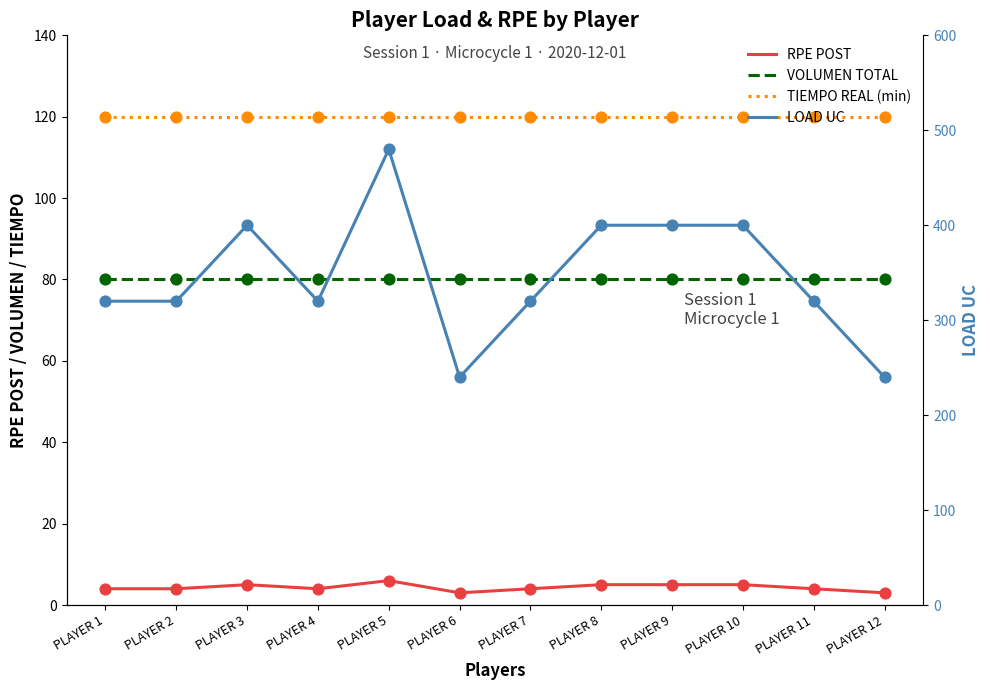

Which series reaches the minimum Y coordinate?

RPE POST